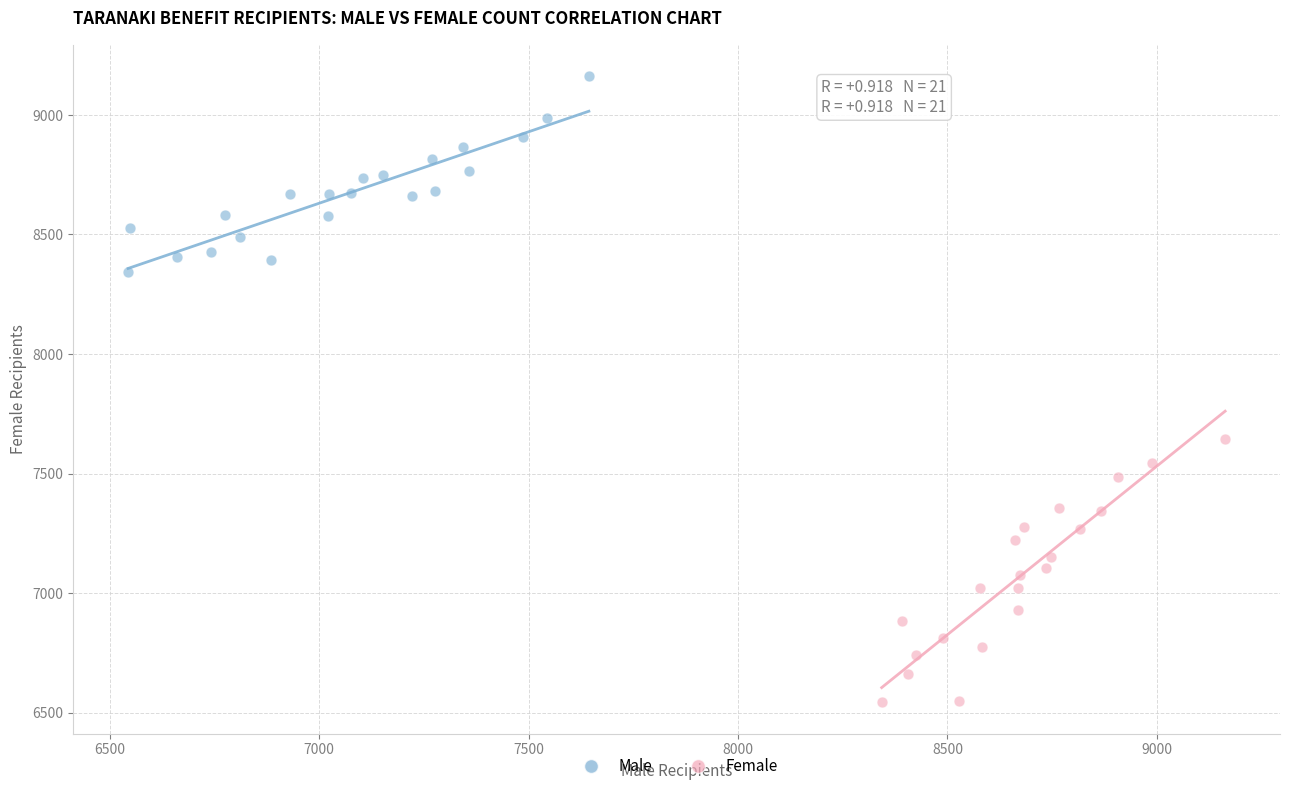

Which series contains the highest Y value?

Male